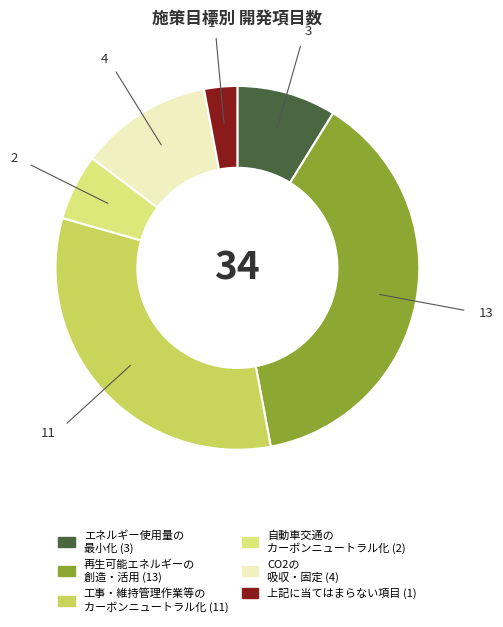

Count the number of slices in the pie.

6